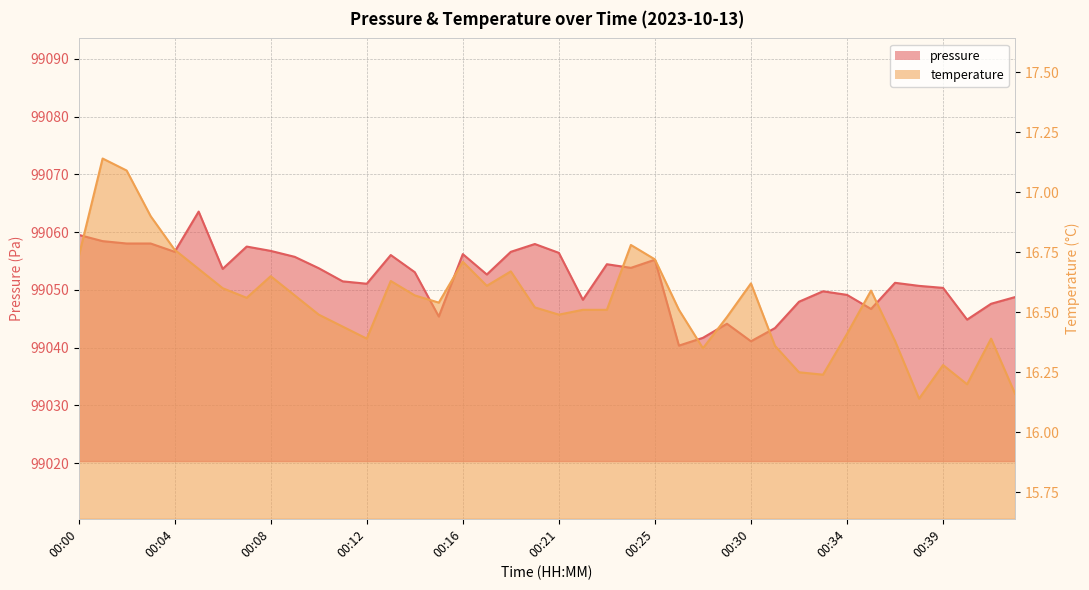

Rank the categories by pressure value from lowest to highest.

00:26, 00:30, 00:28, 00:31, 00:29, 00:40, 00:15, 00:35, 00:41, 00:32, 00:22, 00:42, 00:34, 00:33, 00:39, 00:38, 00:12, 00:36, 00:11, 00:18, 00:14, 00:06, 00:10, 00:24, 00:23, 00:25, 00:09, 00:13, 00:16, 00:21, 00:04, 00:19, 00:08, 00:07, 00:20, 00:02, 00:03, 00:01, 00:00, 00:05